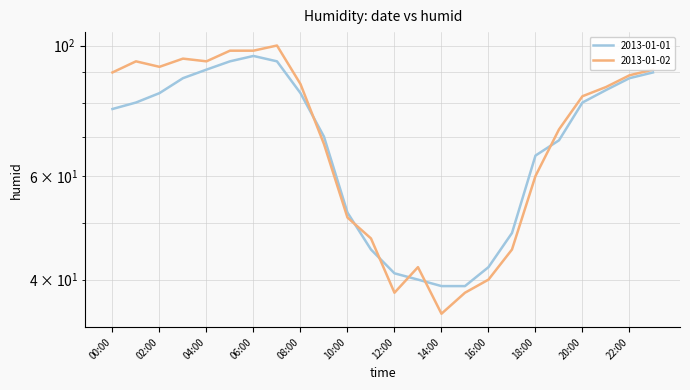

Which series has the largest total across all categories?

2013-01-02